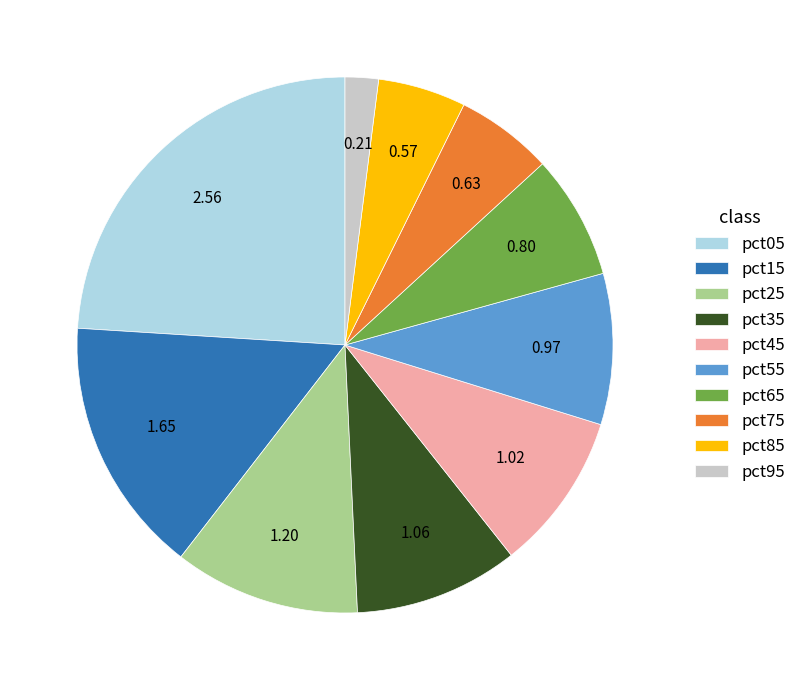

Does any single category account for the majority?

No